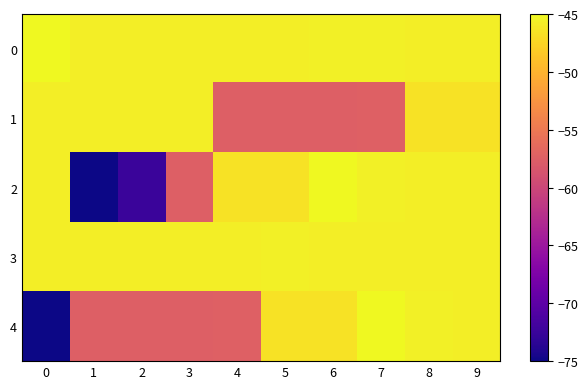

What is the total value across all series at 2?

-267.2